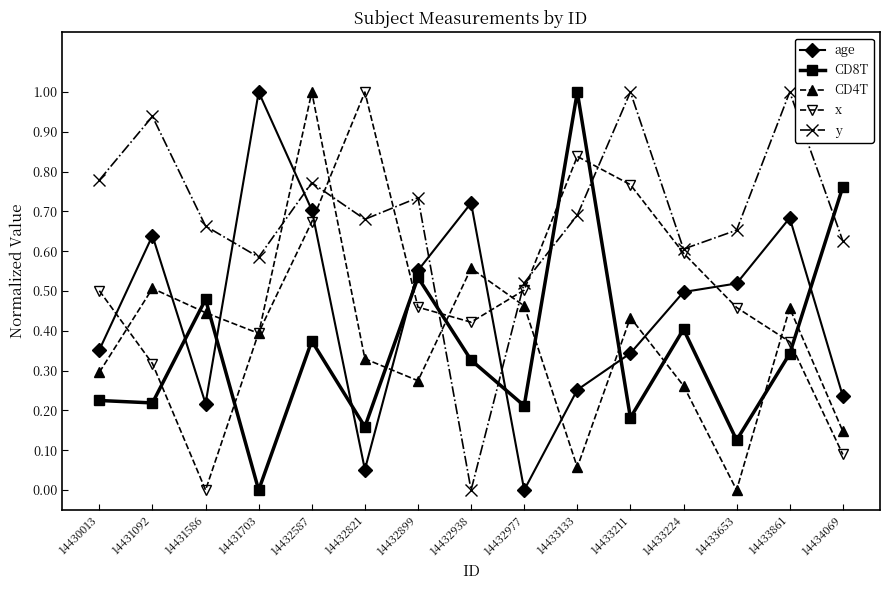

Rank the series at 14430013 from lowest to highest value.

CD8T, CD4T, age, x, y